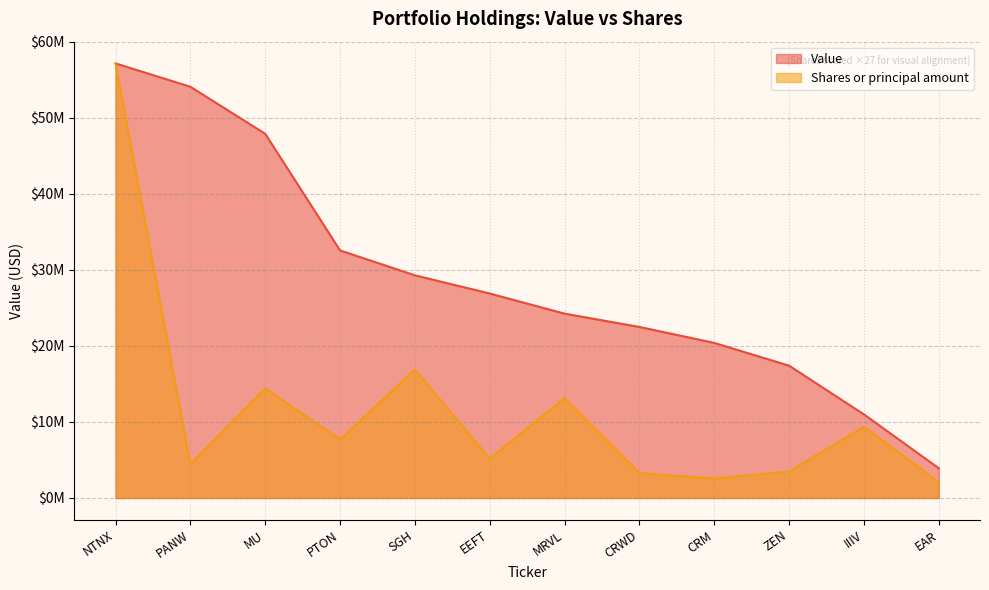

Reading right to left, extract all data points from this chart.

Value: EAR=3903000.0	IIIV=10989000.0	ZEN=17396000.0	CRM=20394000.0	CRWD=22492000.0	MRVL=24243000.0	EEFT=26890000.0	SGH=29283000.0	PTON=32554000.0	MU=47892000.0	PANW=54079000.0	NTNX=57151000.0
Shares or principal amount: EAR=2075436.1	IIIV=9377377.2	ZEN=3483920.5	CRM=2556573.1	CRWD=3273192.3	MRVL=13146367.7	EEFT=5164247.9	SGH=16900272.1	PTON=7689798.8	MU=14420245.3	PANW=4459899.5	NTNX=57151000.0